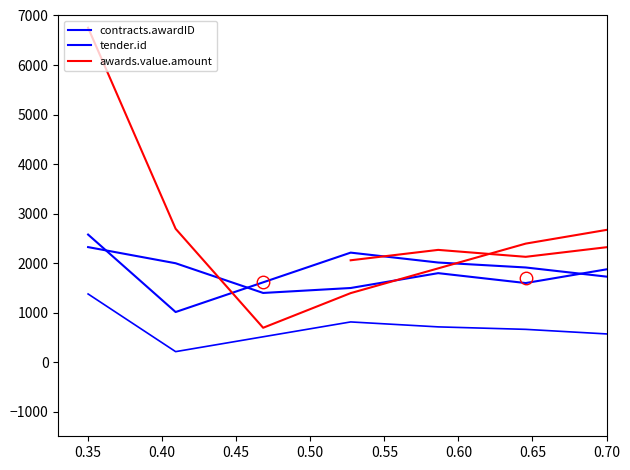

How many series are shown in this chart?

3